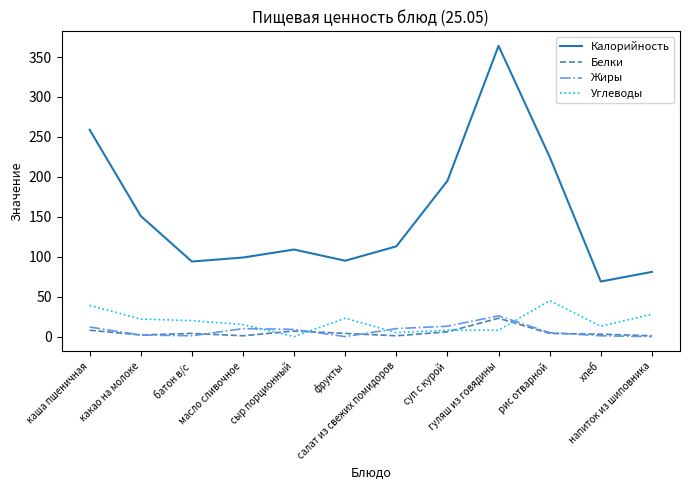

Is it true that Калорийность equals 236 at гуляш из говядины?

False